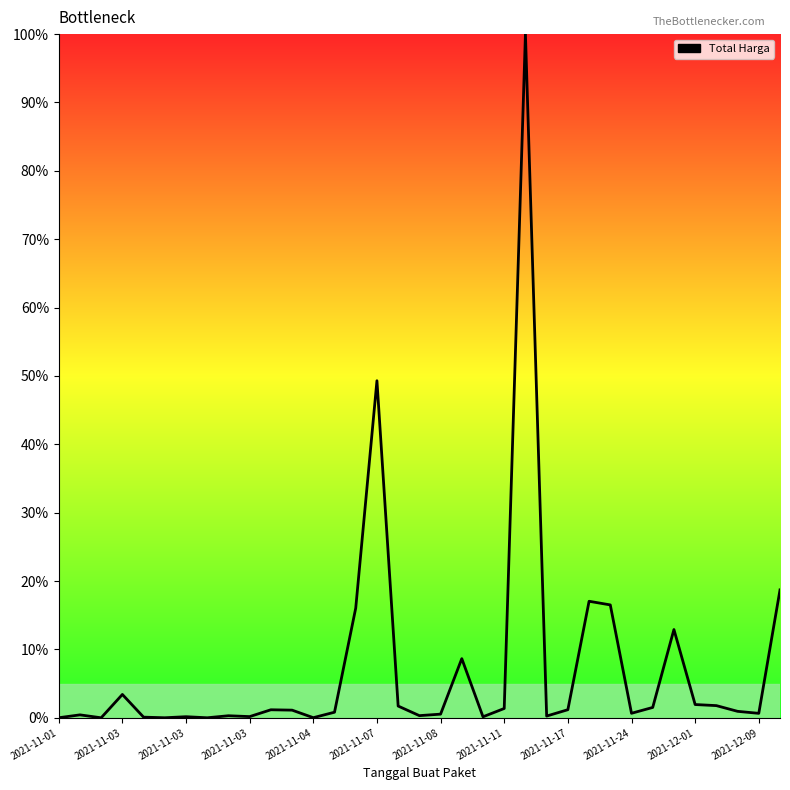

What is the greatest value displayed?

100.0